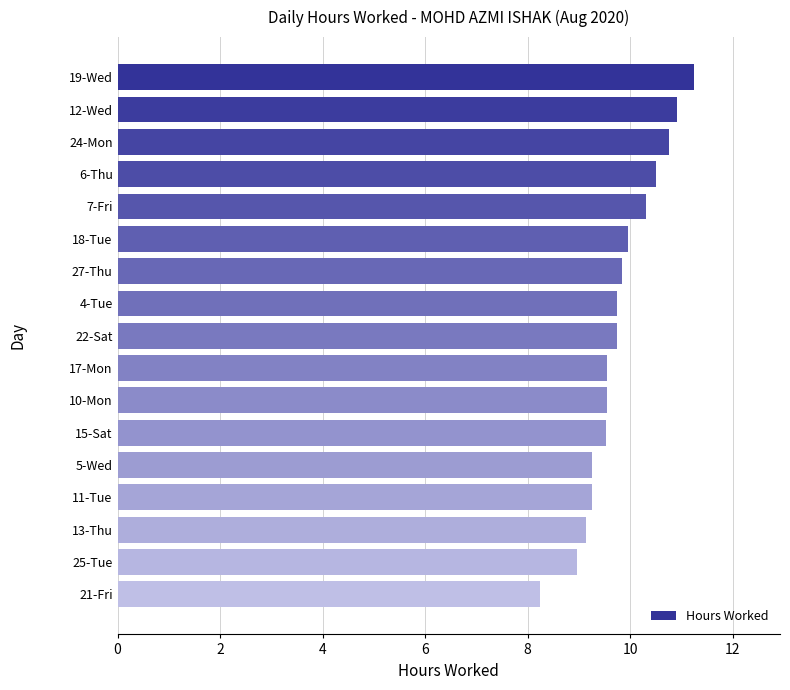

What is the average value?

9.8